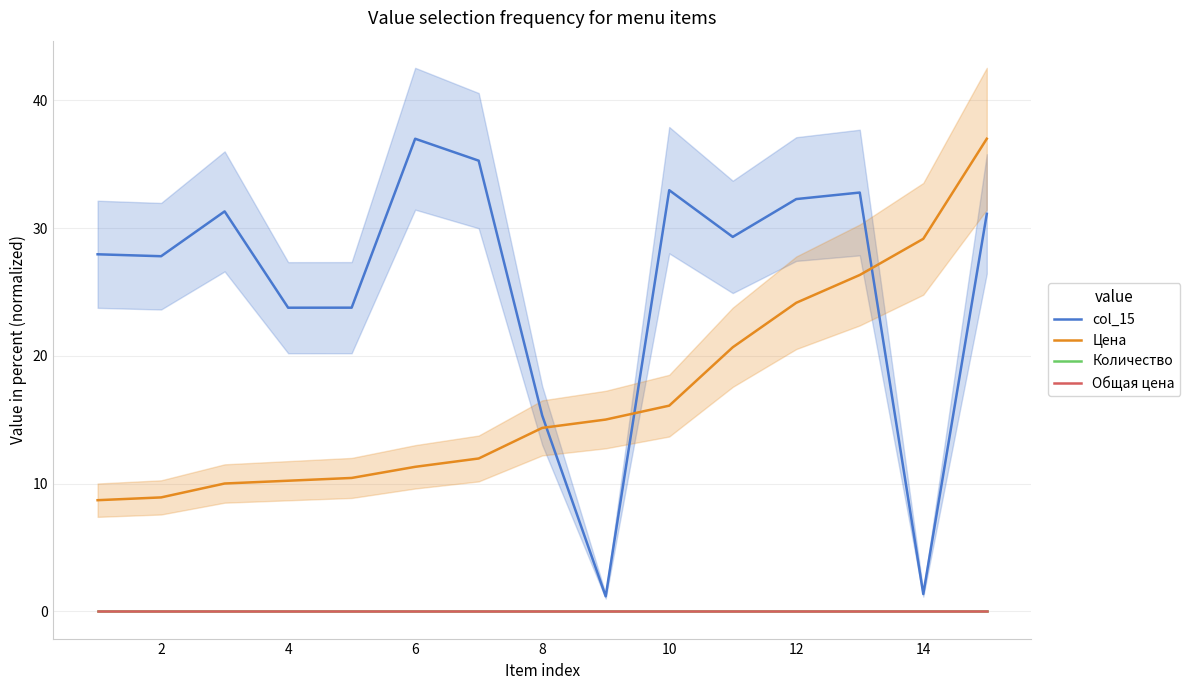

What is the average value of the col_15 series?

25.6